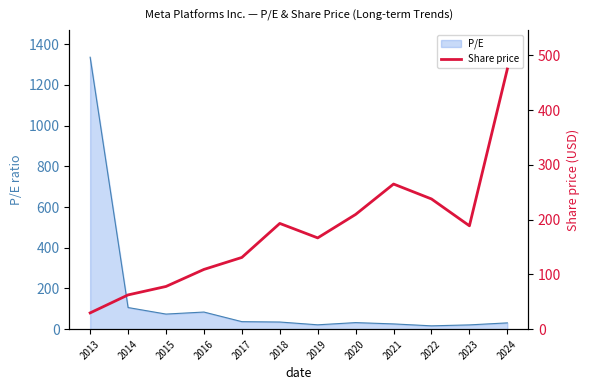

What is the difference between the maximum and minimum values?

445.3